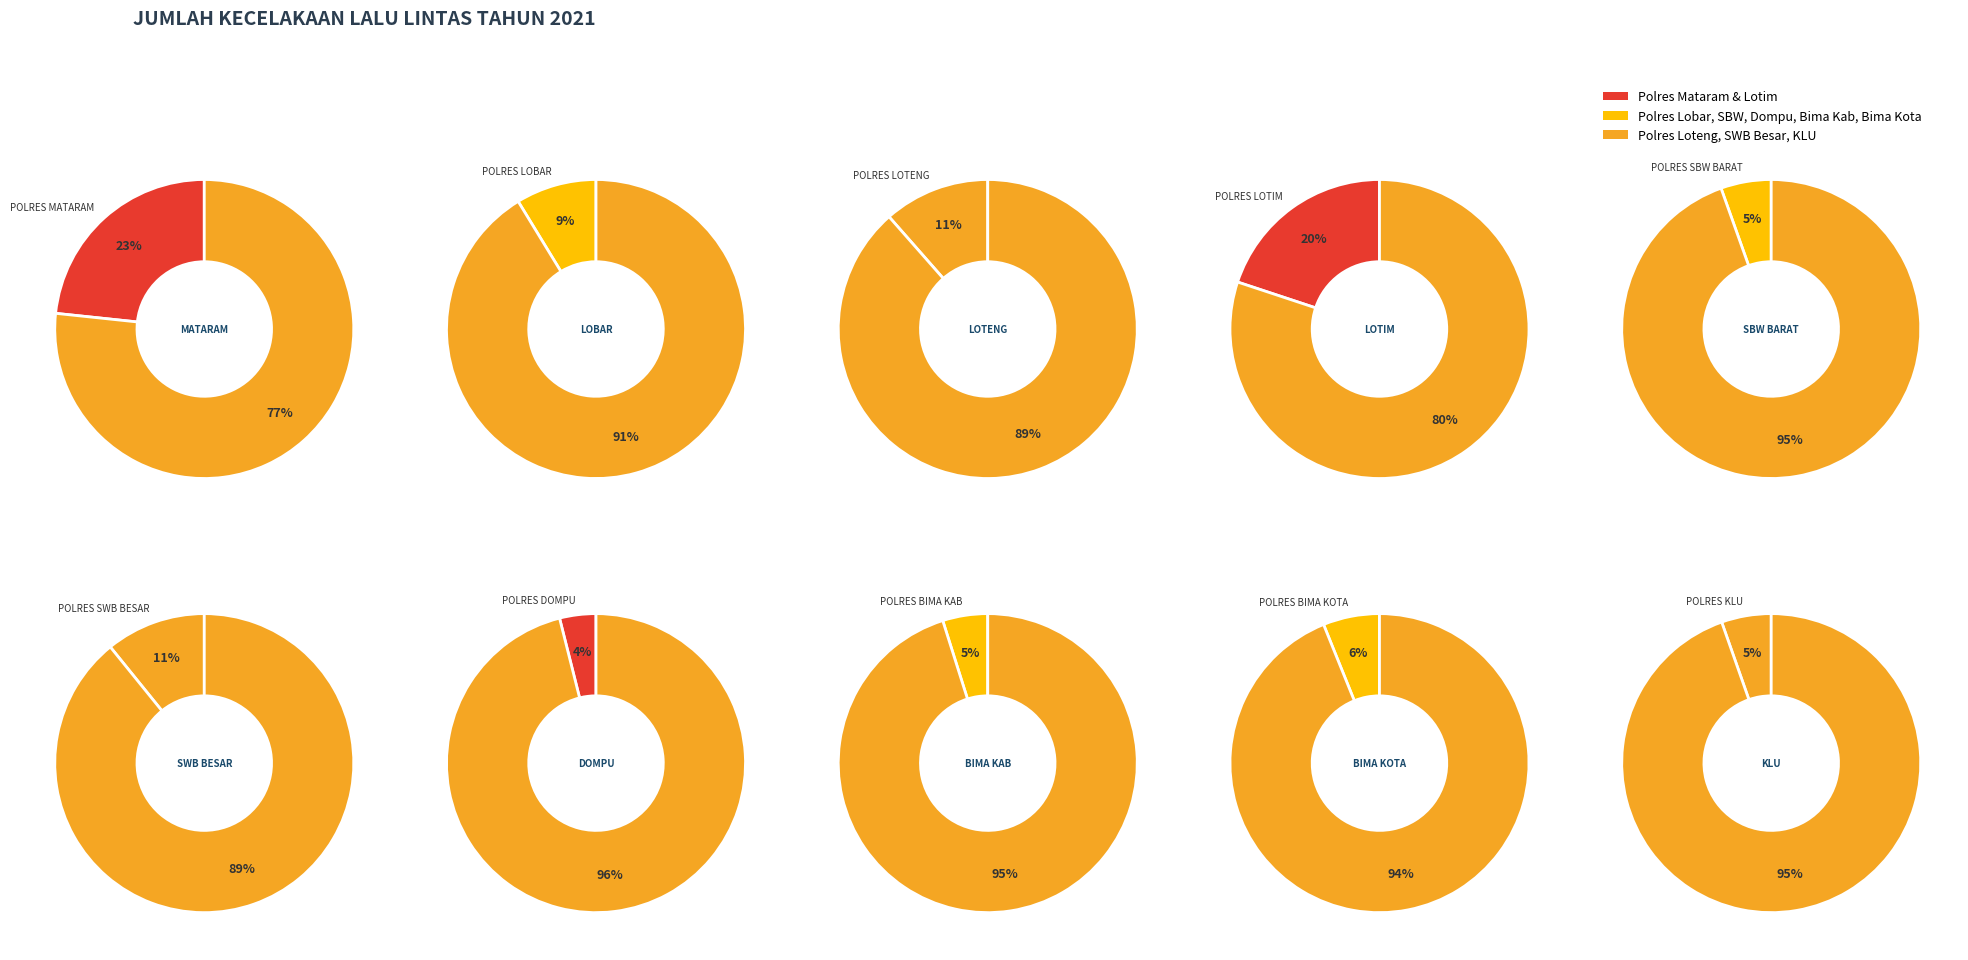

What portion of the pie excludes POLRES BIMA KAB?

95.1%